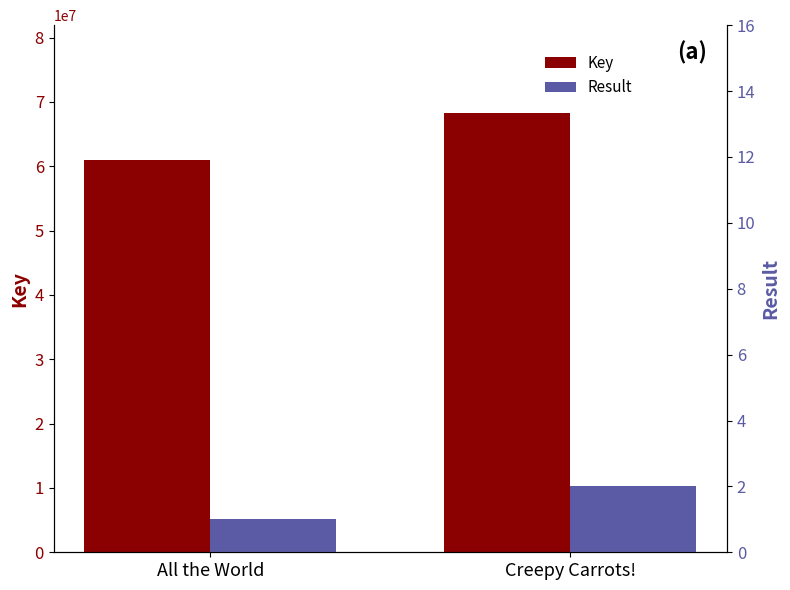

What is the label of the 1st bar from the left?

All the World